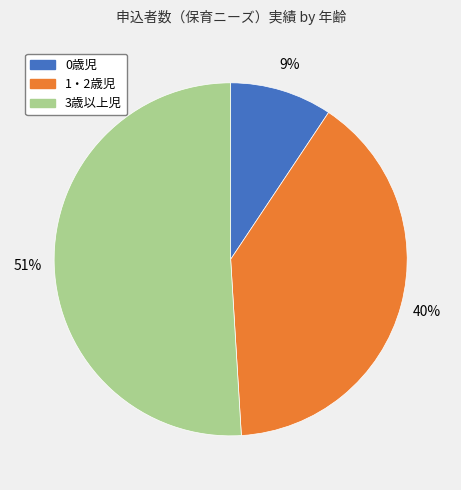

Rank the categories by value from highest to lowest.

3歳以上児, 1・2歳児, 0歳児